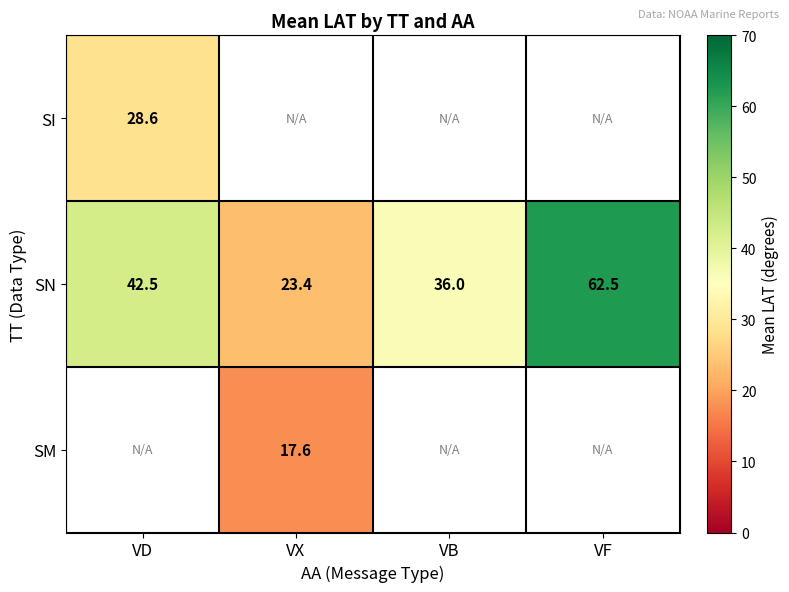

At how many categories does at least one series exceed 7?

4